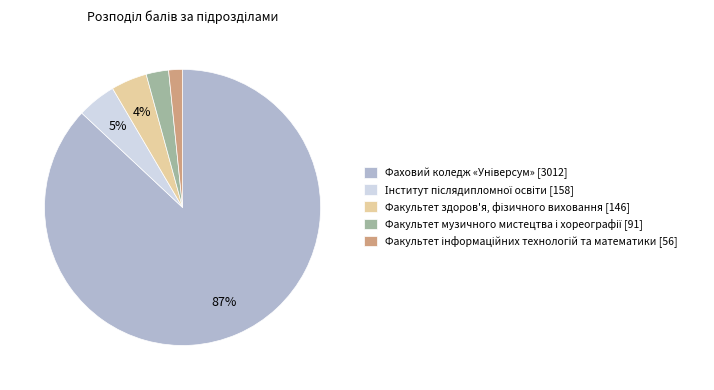

Is there a majority slice in this chart?

Yes